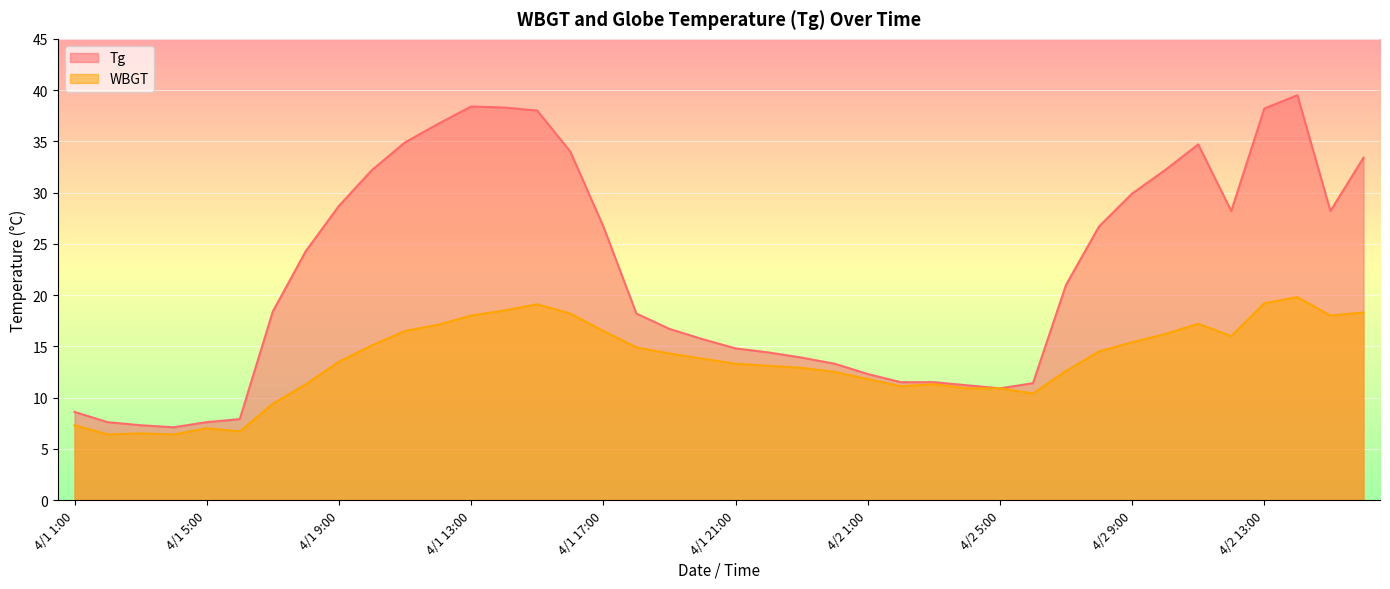

How many series are shown in this chart?

2